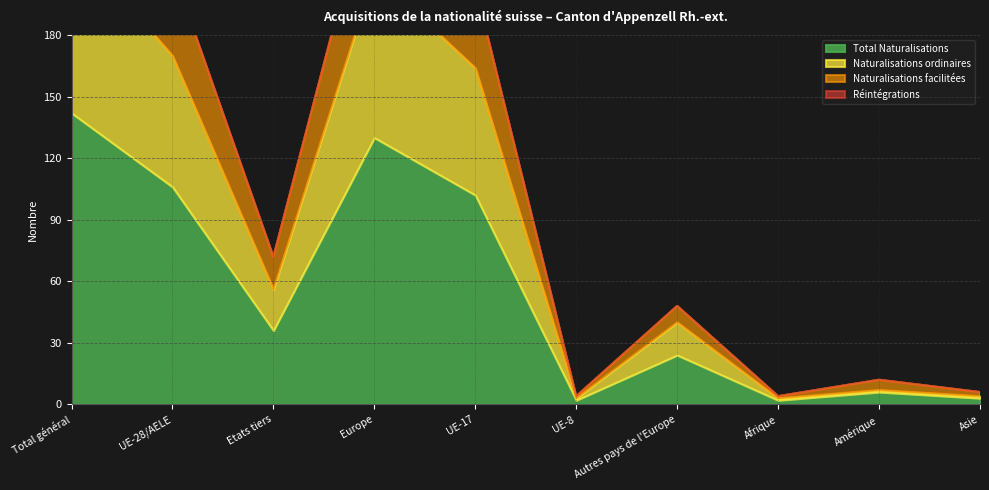

What is the sum of all Naturalisations facilitées values?

223